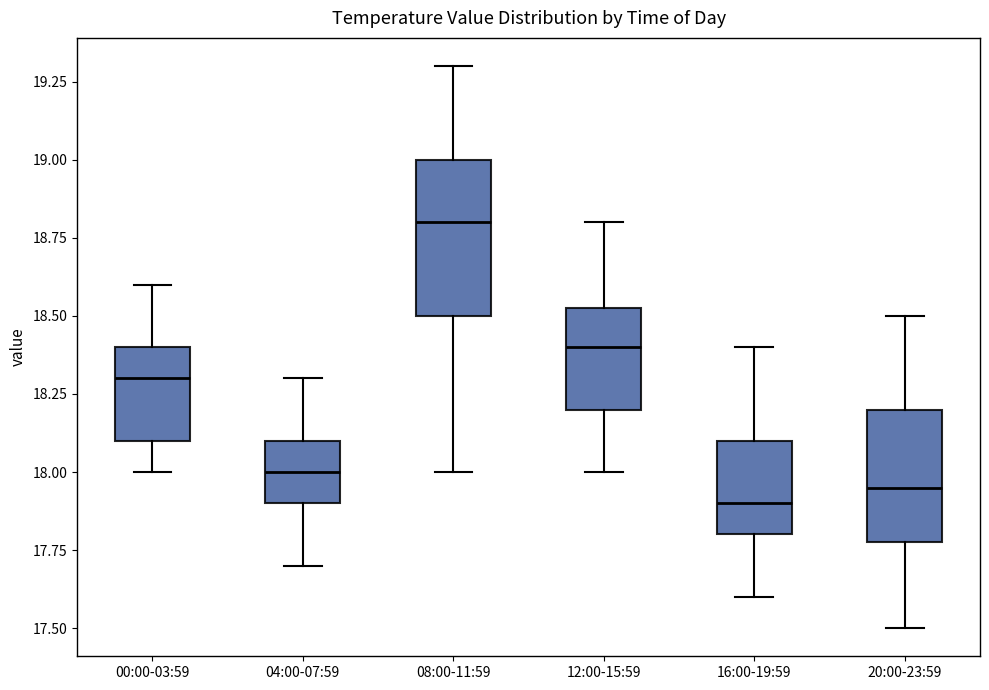

Which box has the lowest median line?

16:00-19:59